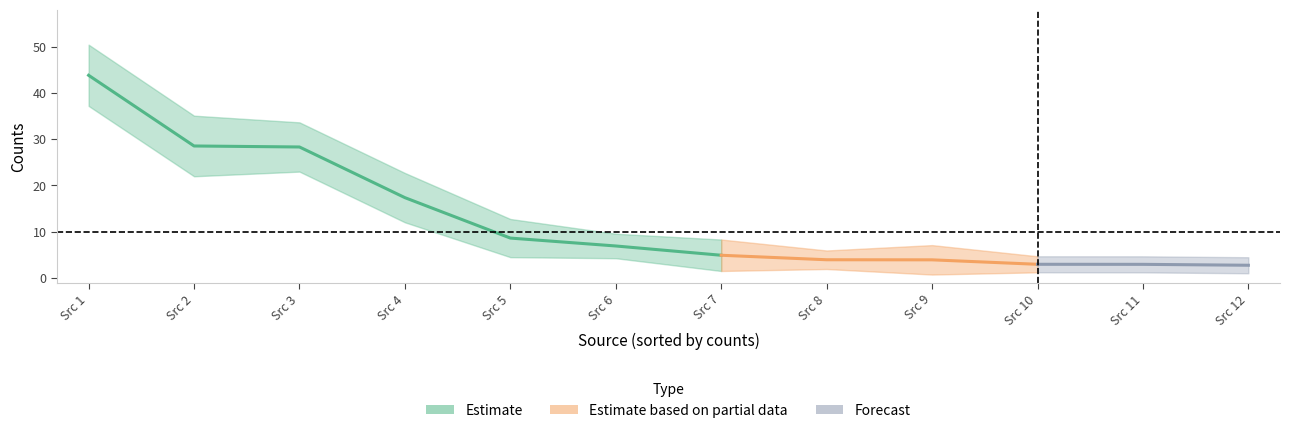

What is the difference between the highest and lowest values at 5?

23.0